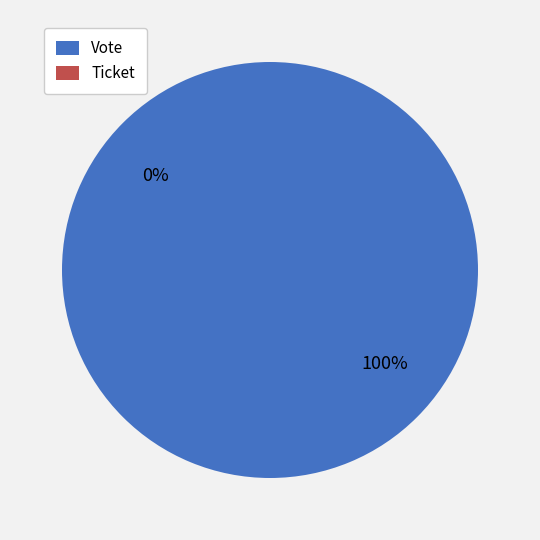

Does Vote account for over 50% of the chart?

Yes